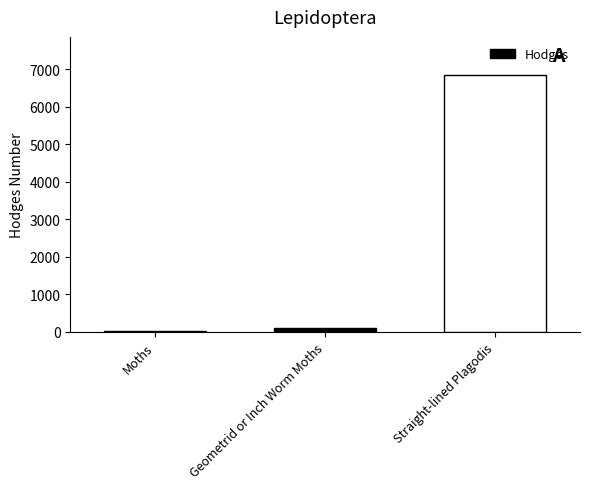

How many data points are above 91?

2